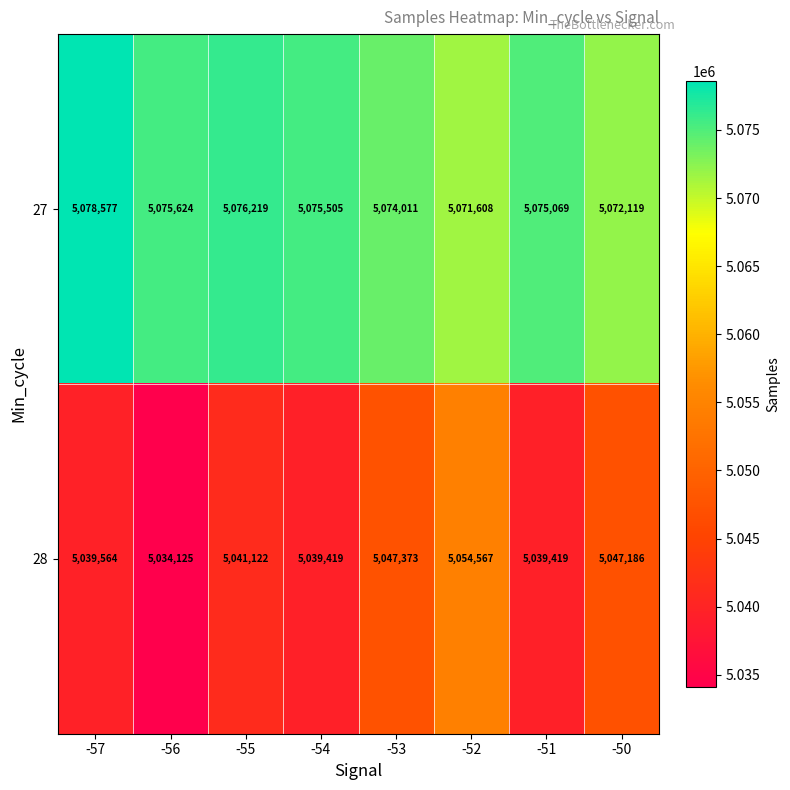

Which series has the largest total across all categories?

27